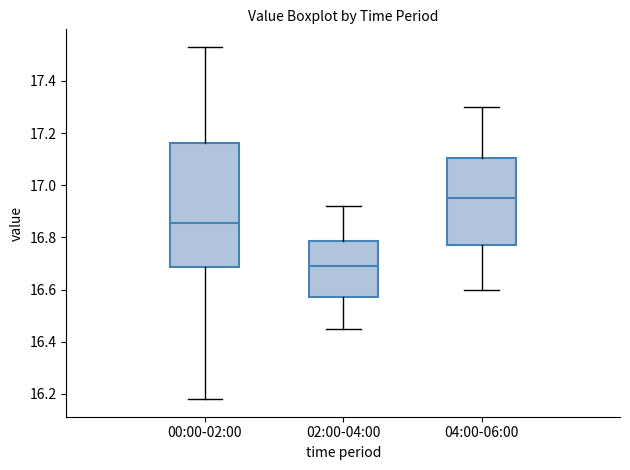

Reading left to right, read every box against the y-axis: the position of its median line, the range the box covers, and the ends of its whiskers. The values are not printed on the chart, so give them approximately, as read against the axis.

00:00-02:00: median 16.86, box 16.68 to 17.16, whiskers 16.18 to 17.54
02:00-04:00: median 16.70, box 16.58 to 16.78, whiskers 16.46 to 16.92
04:00-06:00: median 16.96, box 16.78 to 17.10, whiskers 16.60 to 17.30